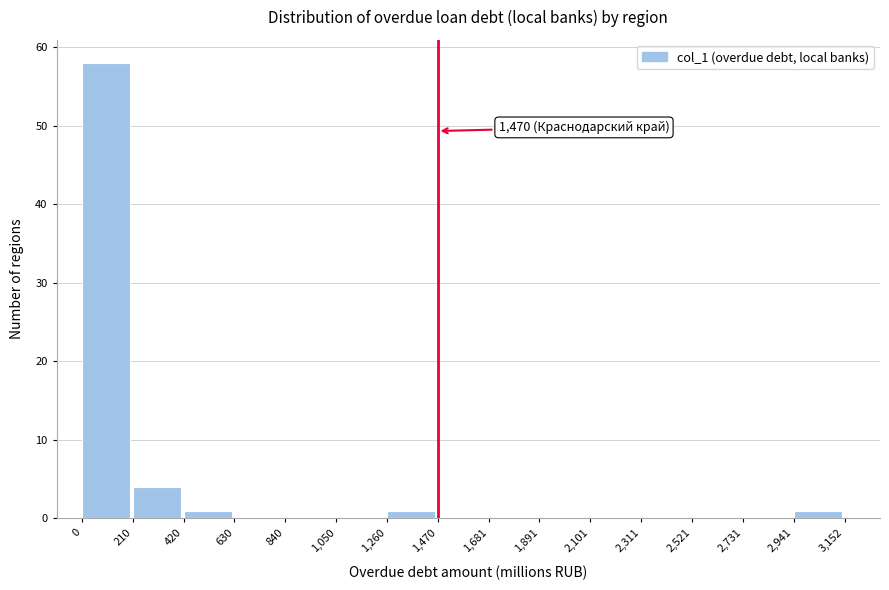

Which range on the x-axis has the tallest bar?

0 to 210